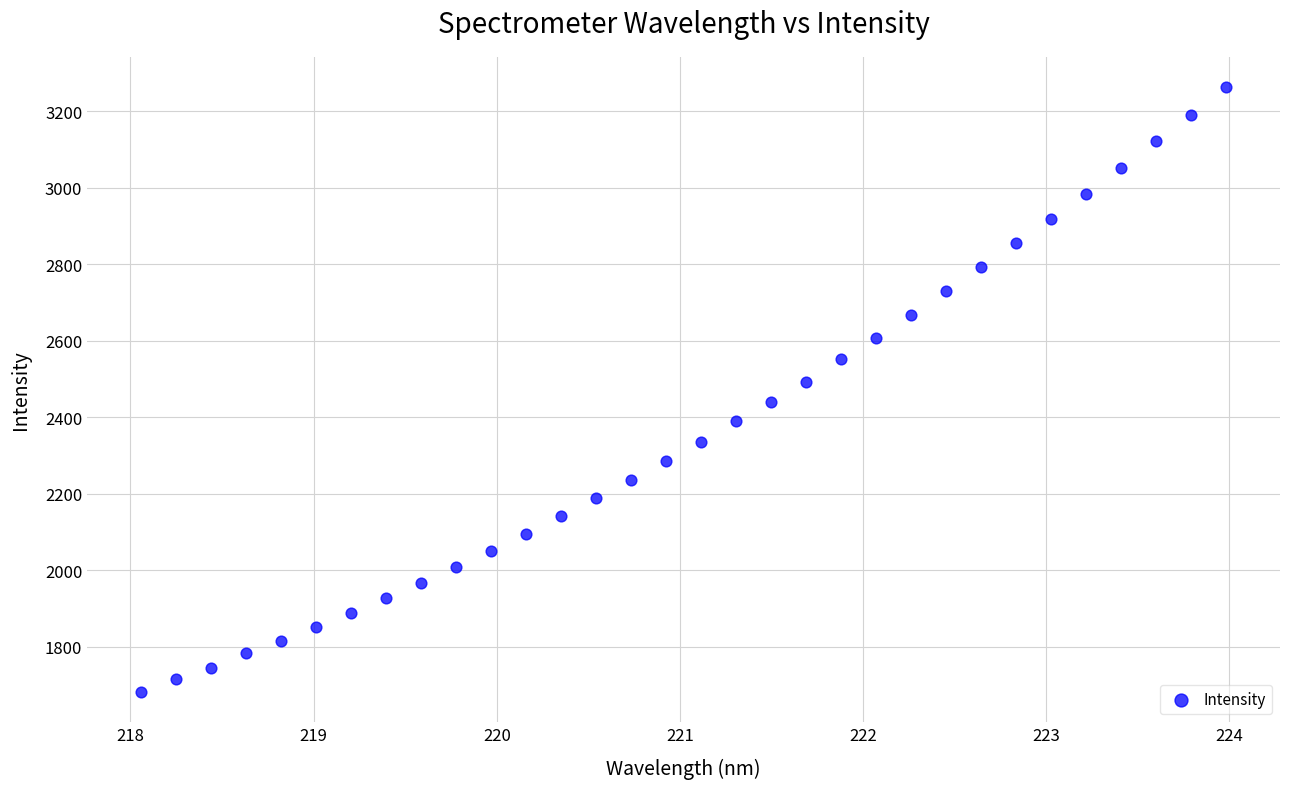

What is the range of X values (max minus min)?

5.9